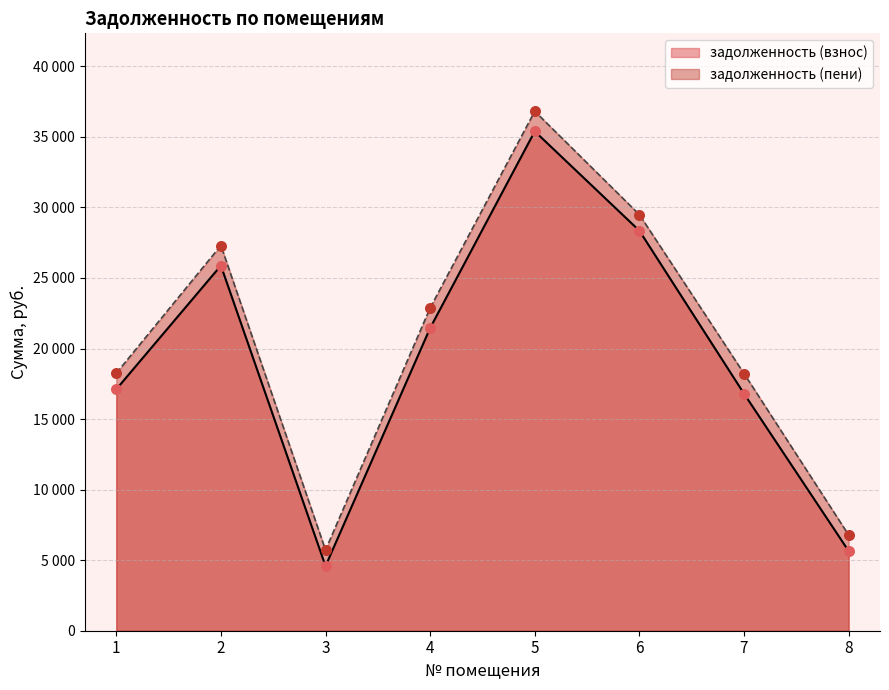

Is the value of задолженность (пени) at 4 greater than the value of задолженность (взнос) at 8?

Yes